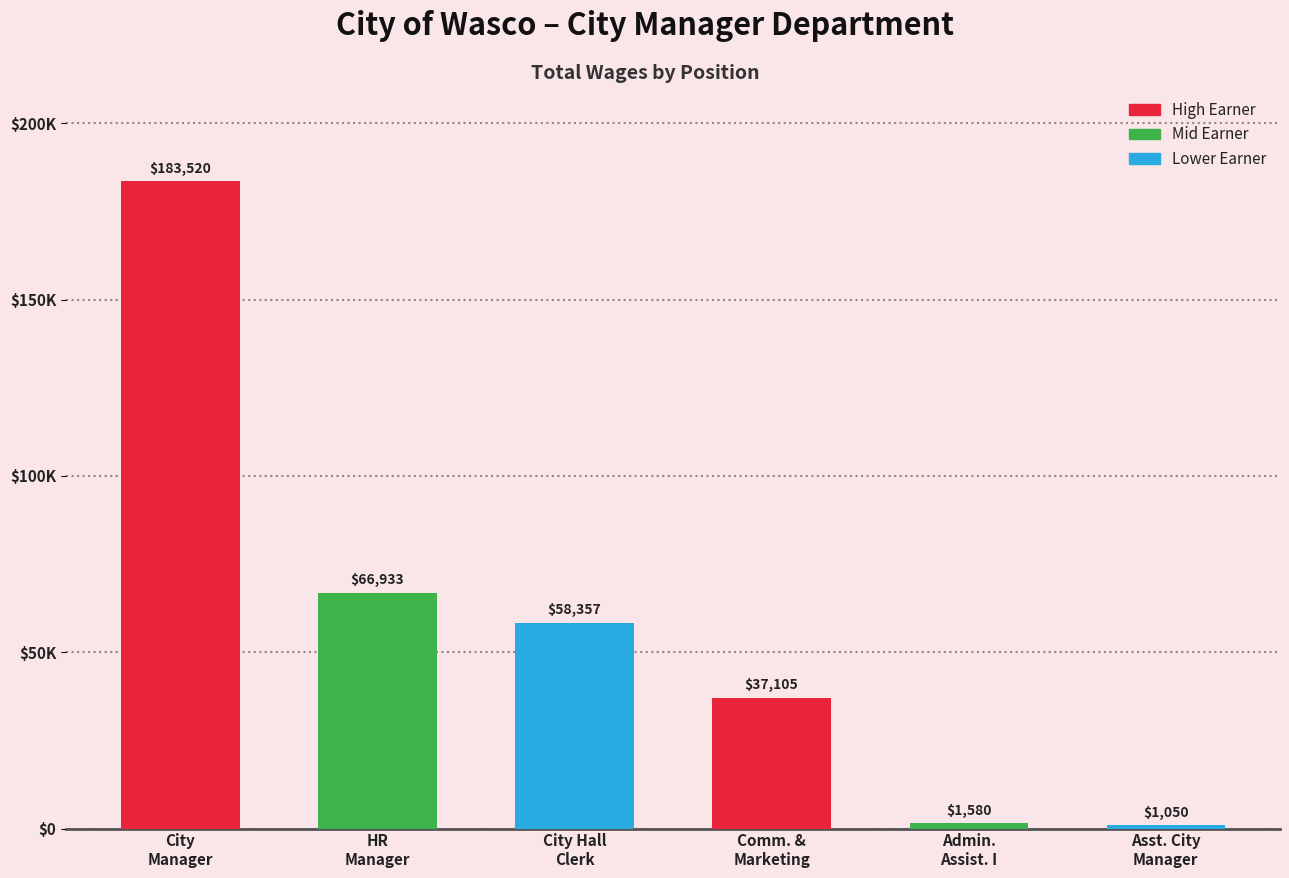

Reading left to right, list all the values displayed in this chart.

City
Manager=183520	HR
Manager=66933	City Hall
Clerk=58357	Comm. &
Marketing=37105	Admin.
Assist. I=1580	Asst. City
Manager=1050